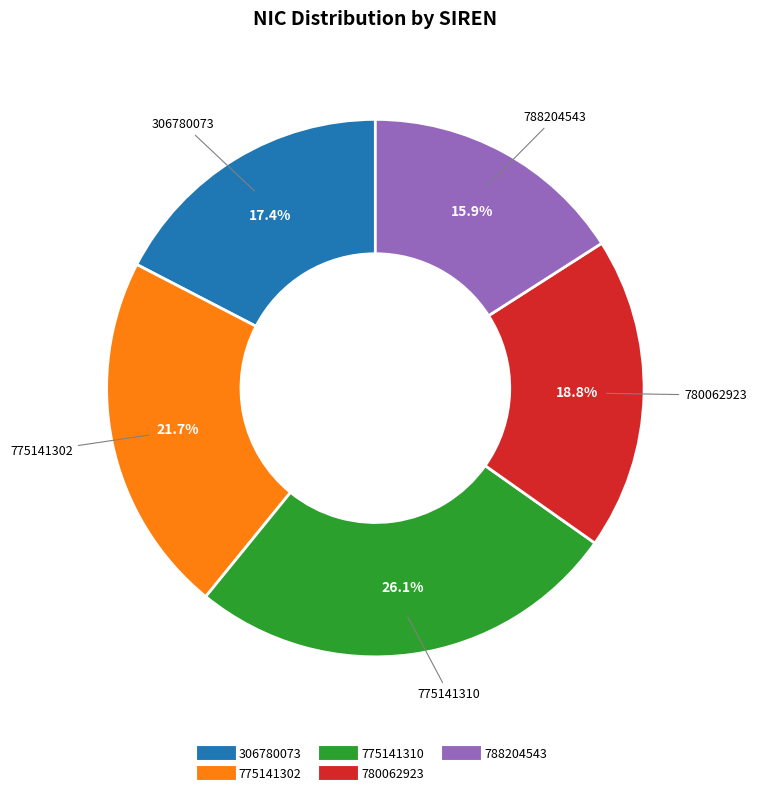

True or false: 788204543 accounts for 16% of the total.

True